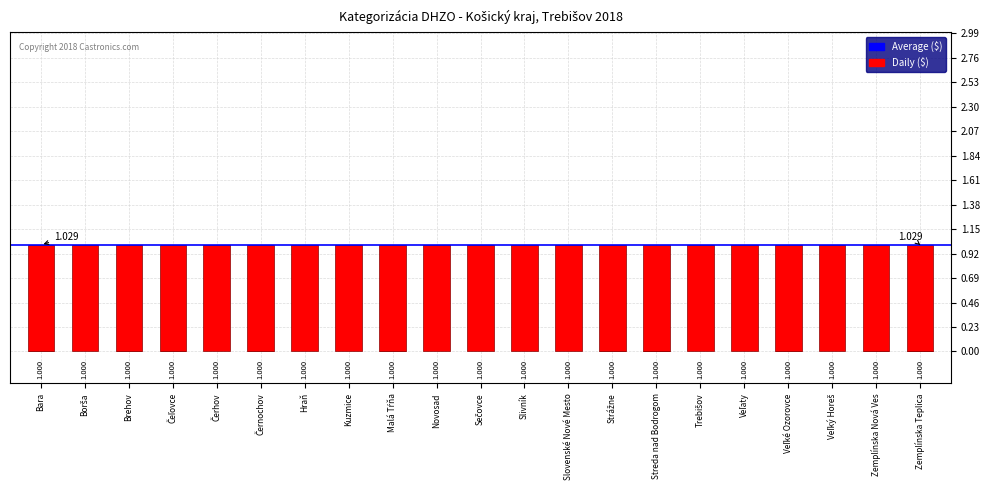

The B series shows 1 at Kuzmice. True or false?

True